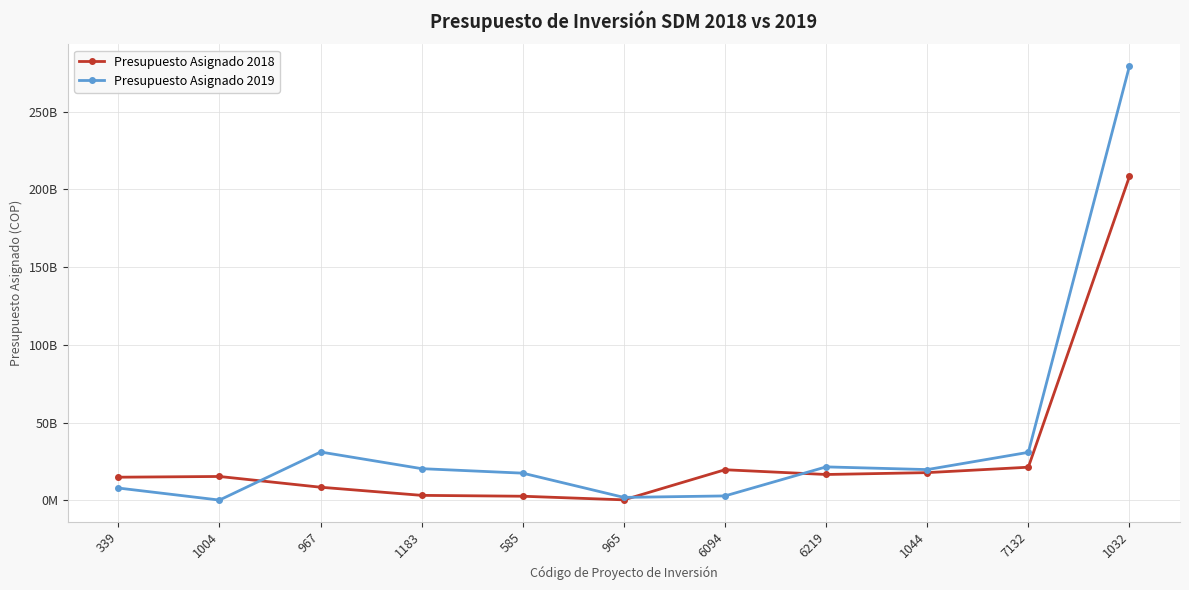

What value does the Presupuesto Asignado 2019 series have at 1032?

279416422000